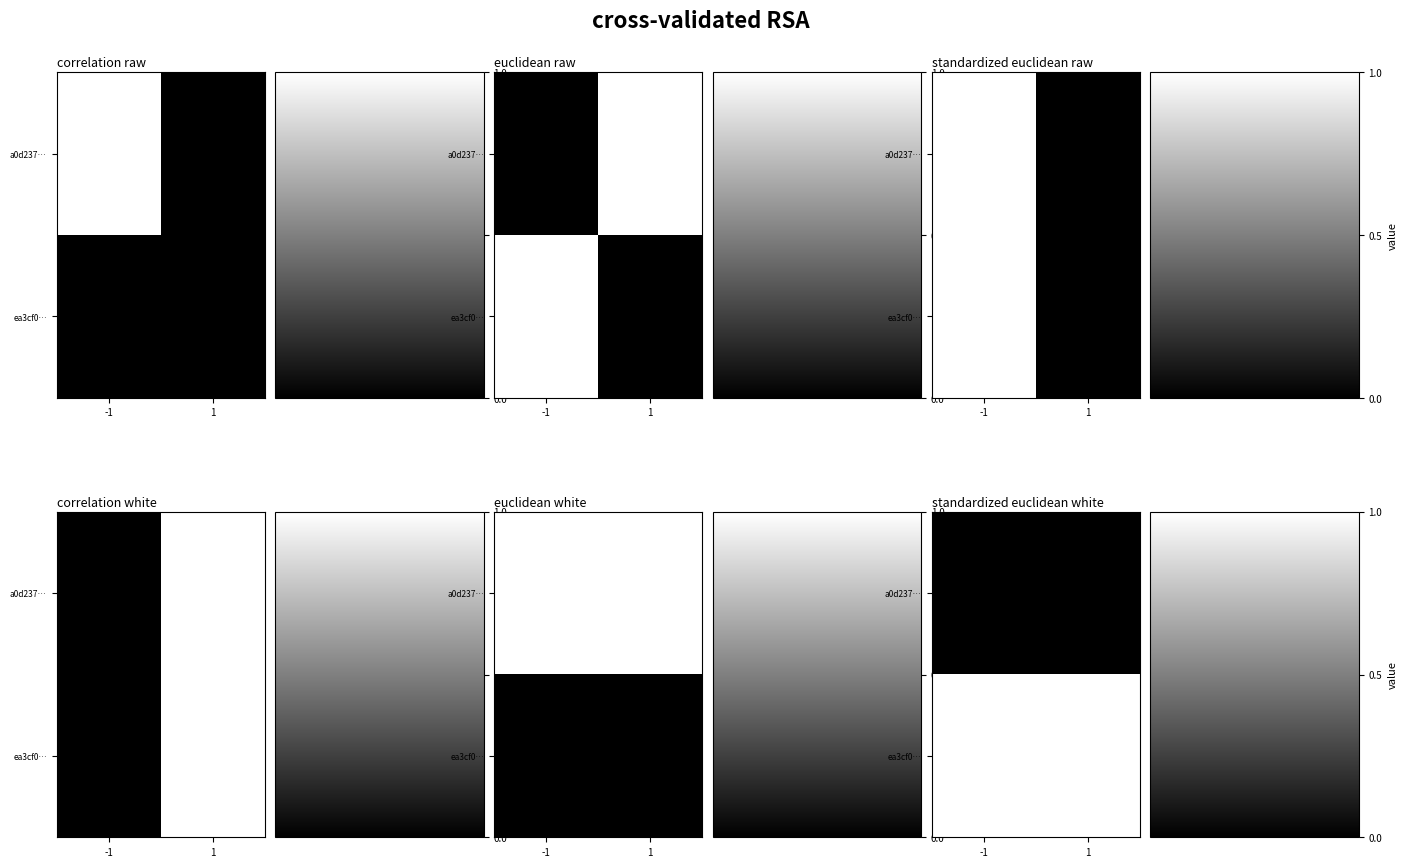

Which has a higher value, 1 or -1?

1